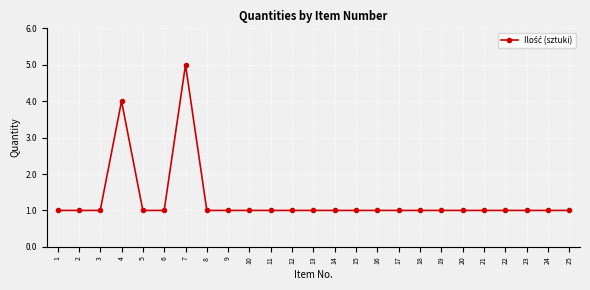

What is the minimum value shown in the chart?

1